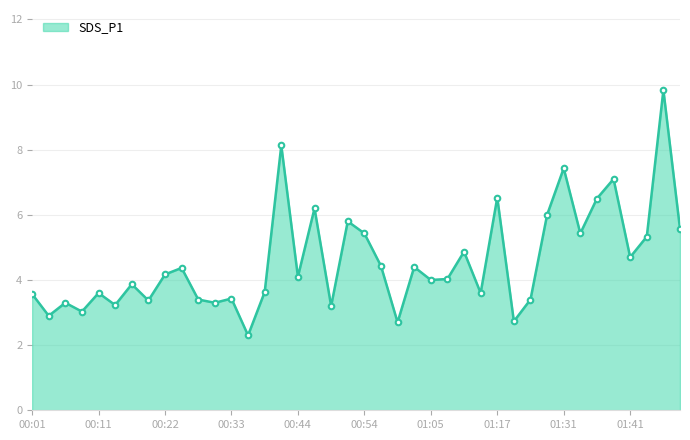

How many lines are shown in the chart?

1